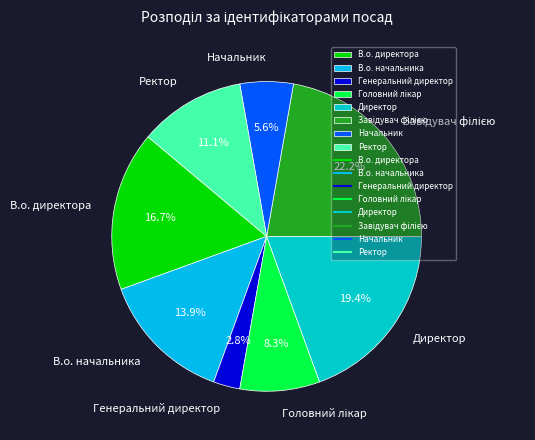

Count the number of slices in the pie.

8